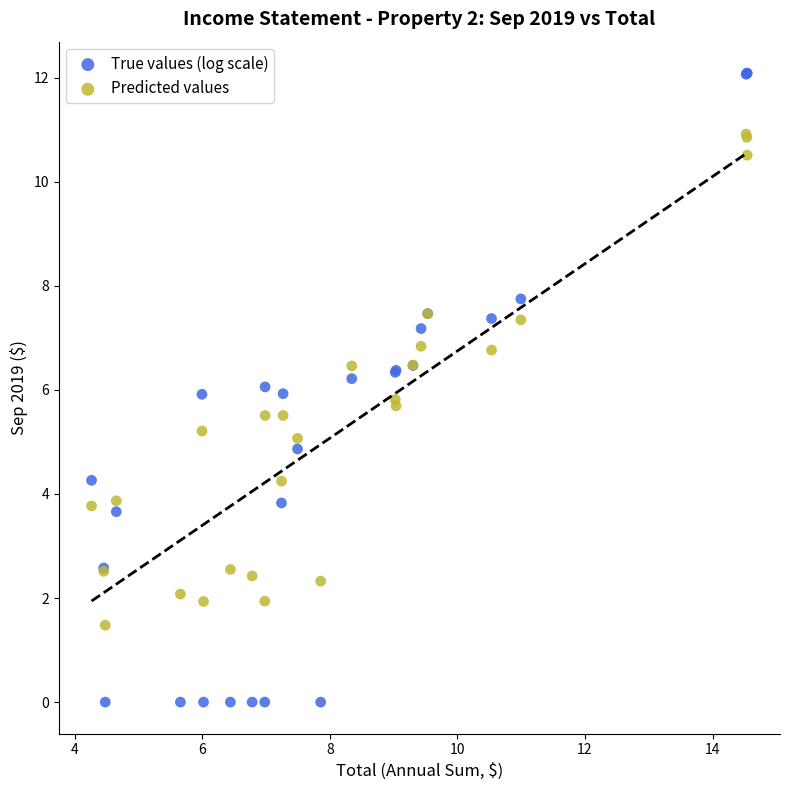

What is the X range (max minus min) for the scatter plot?

10.3